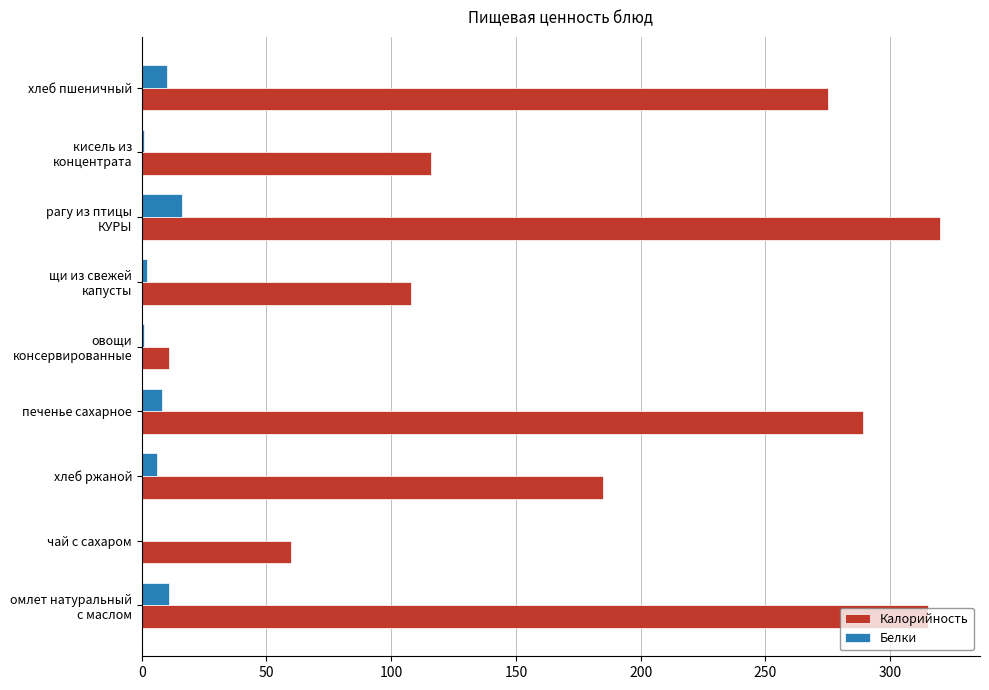

At which label is Калорийность closest to 165?

хлеб ржаной